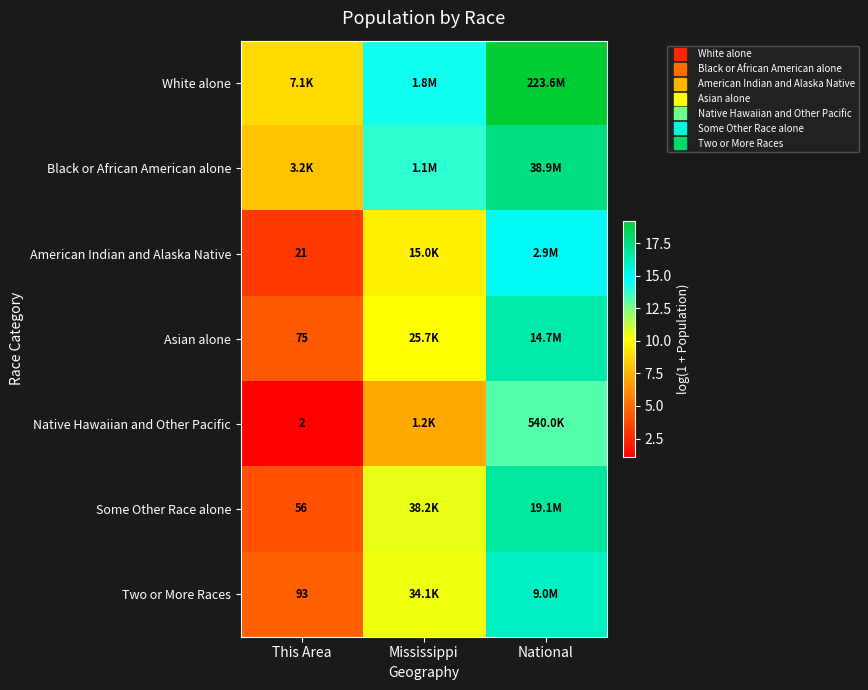

Where is Asian alone nearest to the value 10?

Mississippi